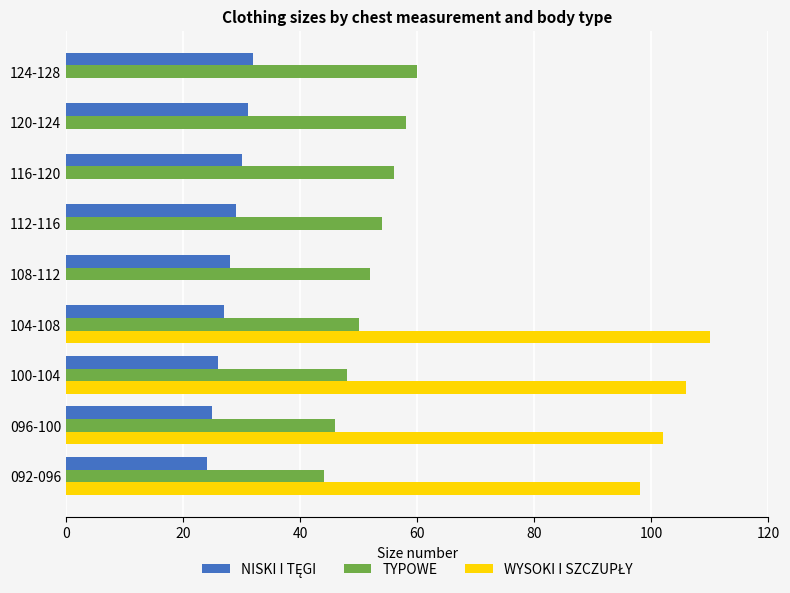

True or false: TYPOWE has a value of 82 at 120-124.

False